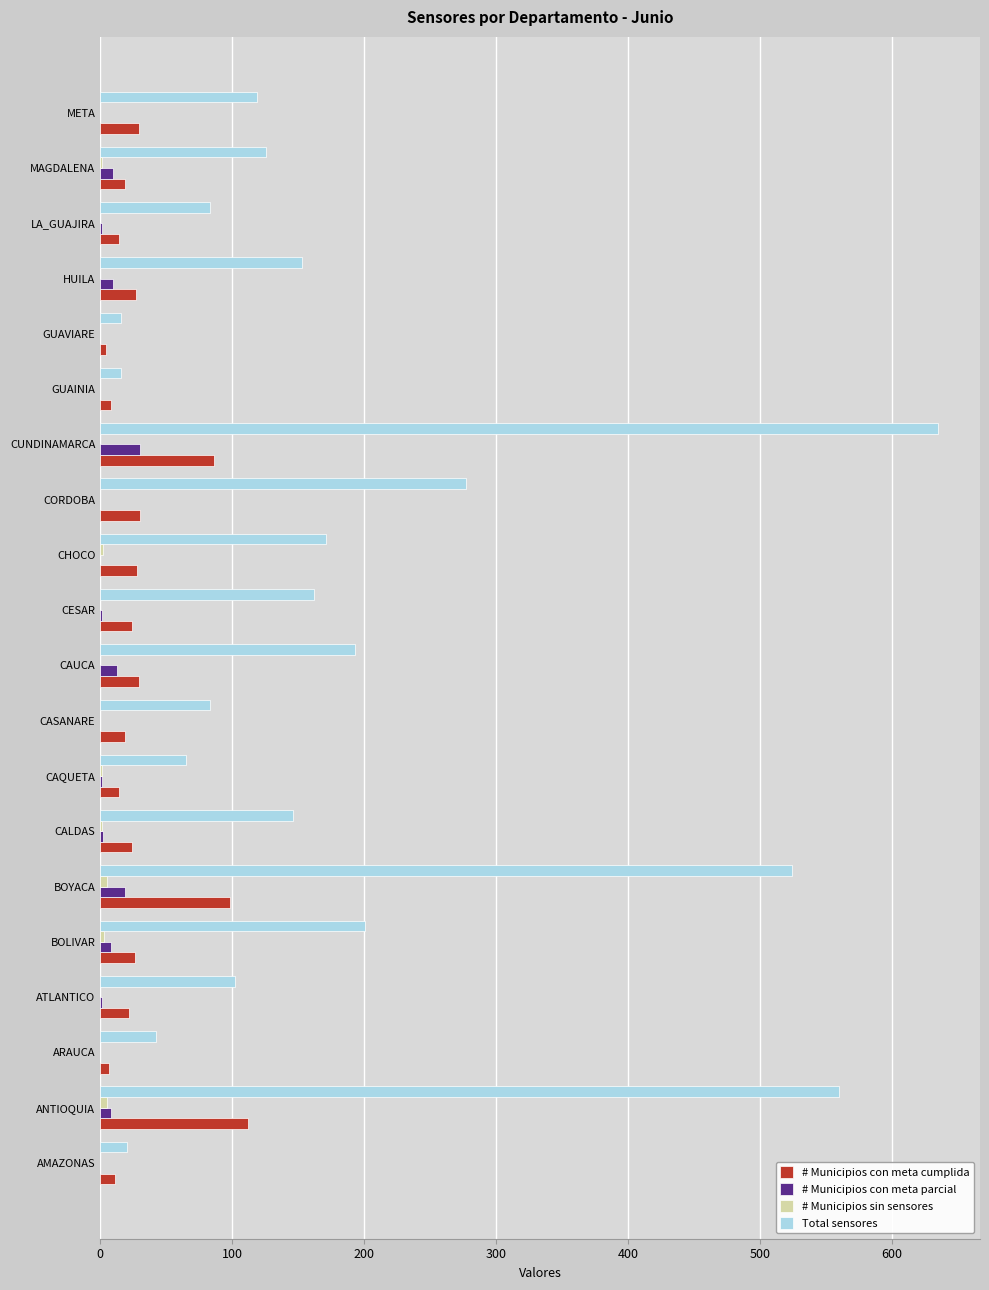

The Total sensores series shows 16 at GUAVIARE. True or false?

True